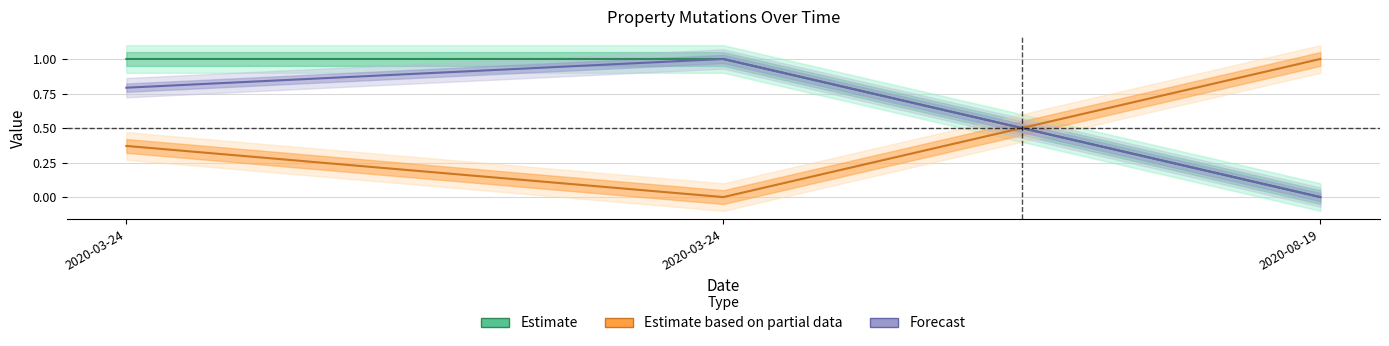

What is the spread (max minus min) of values at 2020-08-19?

1.0